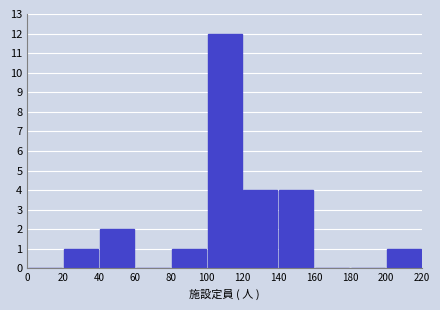

Which range on the x-axis has the tallest bar?

100 to 120